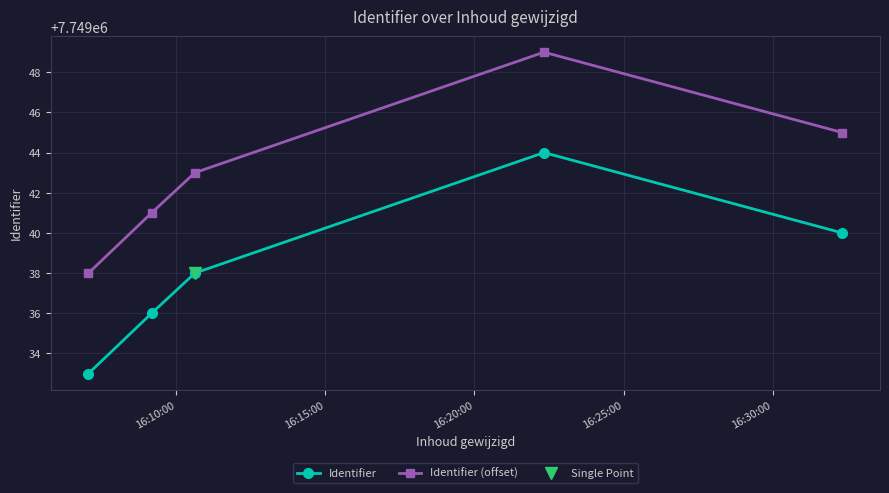

True or false: Identifier and Identifier (offset) cross at least once.

False